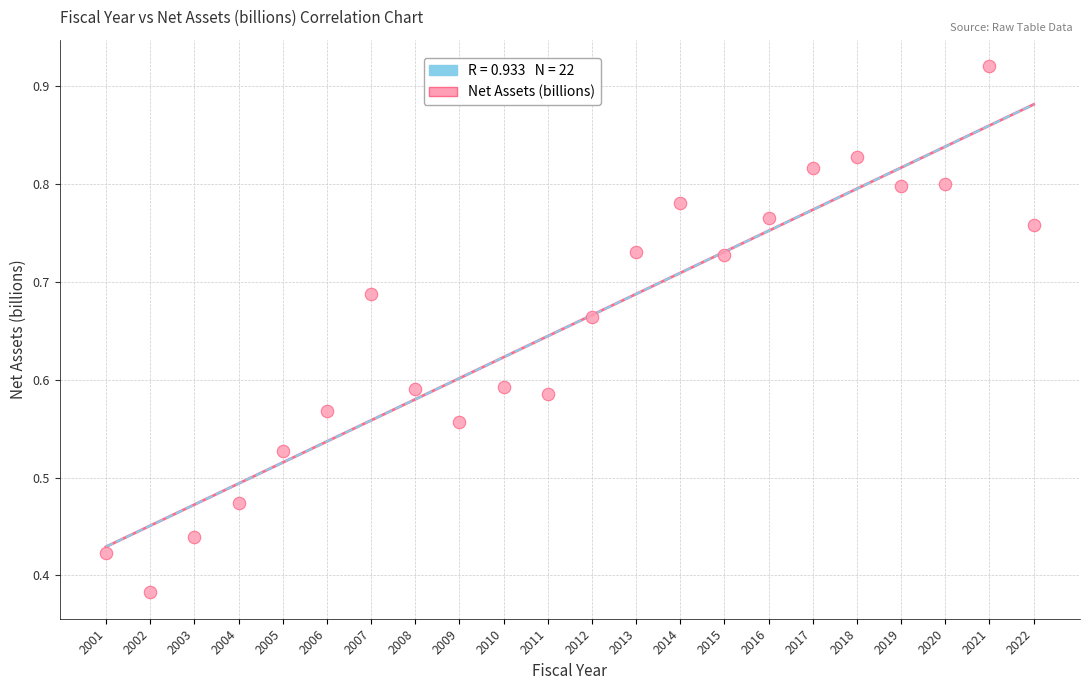

What is the range of X values (max minus min)?

21.0